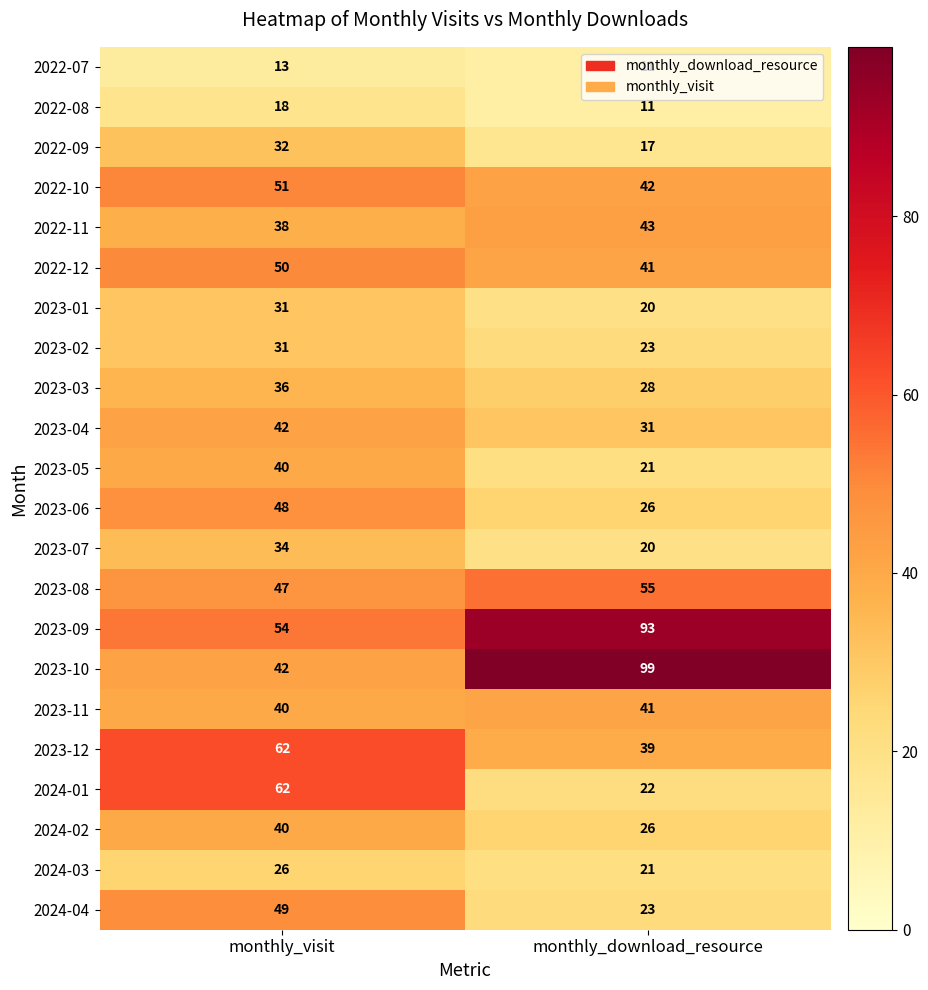

At which category is the sum across all series the highest?

monthly_visit